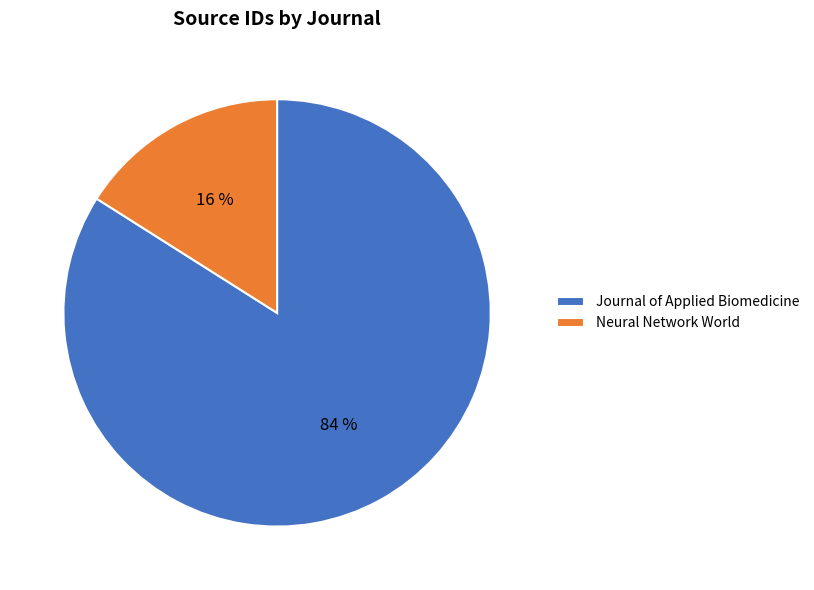

Do Neural Network World and Journal of Applied Biomedicine together represent more than half of the pie?

Yes